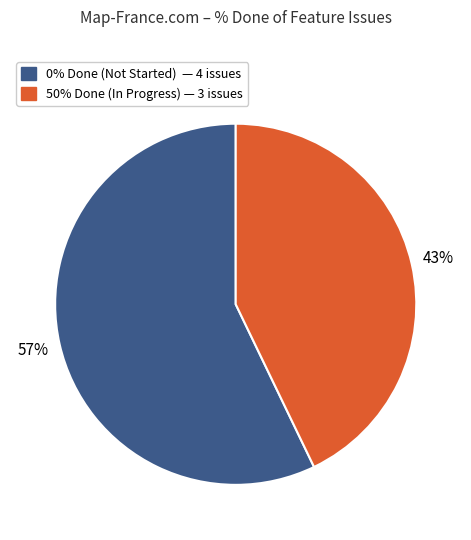

To the nearest percent, what is the average slice percentage?

50%